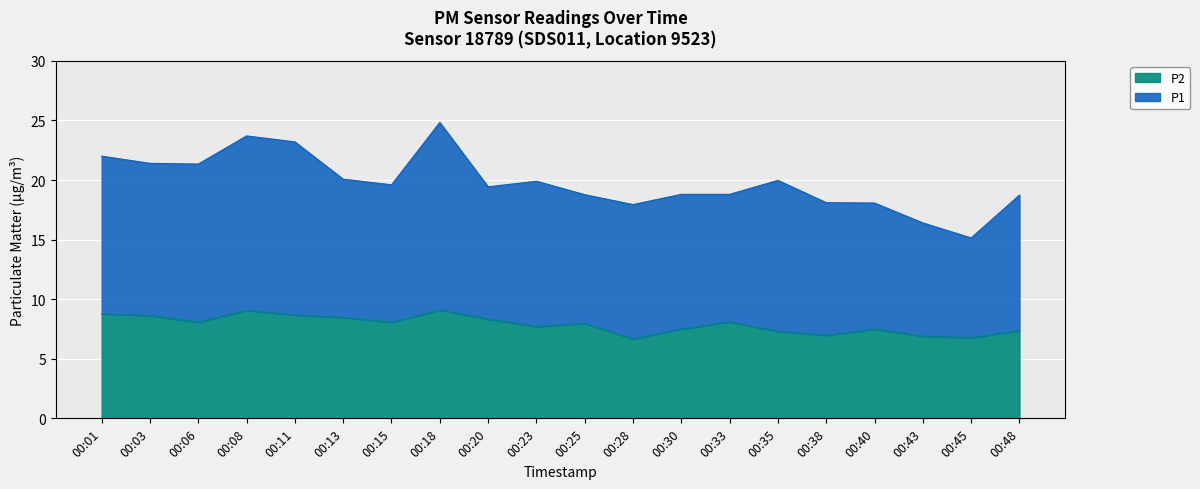

What is the difference between the maximum and minimum values?

2.4